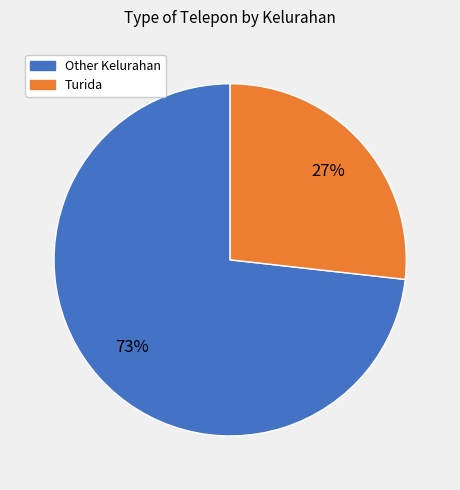

To the nearest percent, what is the difference between the largest and smallest slice percentages?

46%